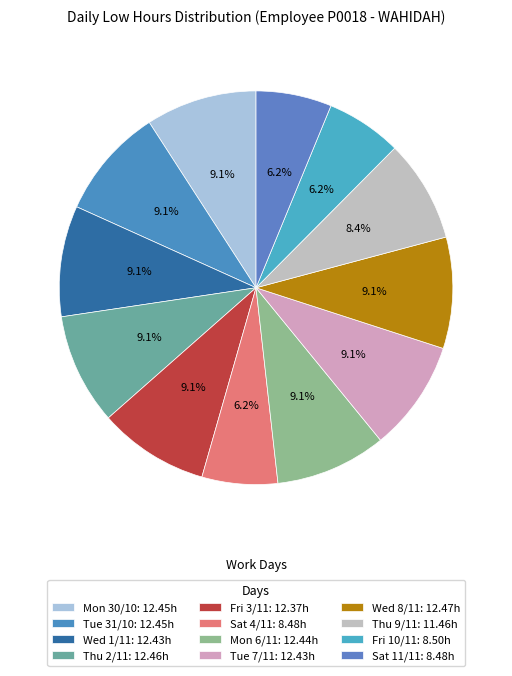

To the nearest percent, what is the average slice percentage?

8%